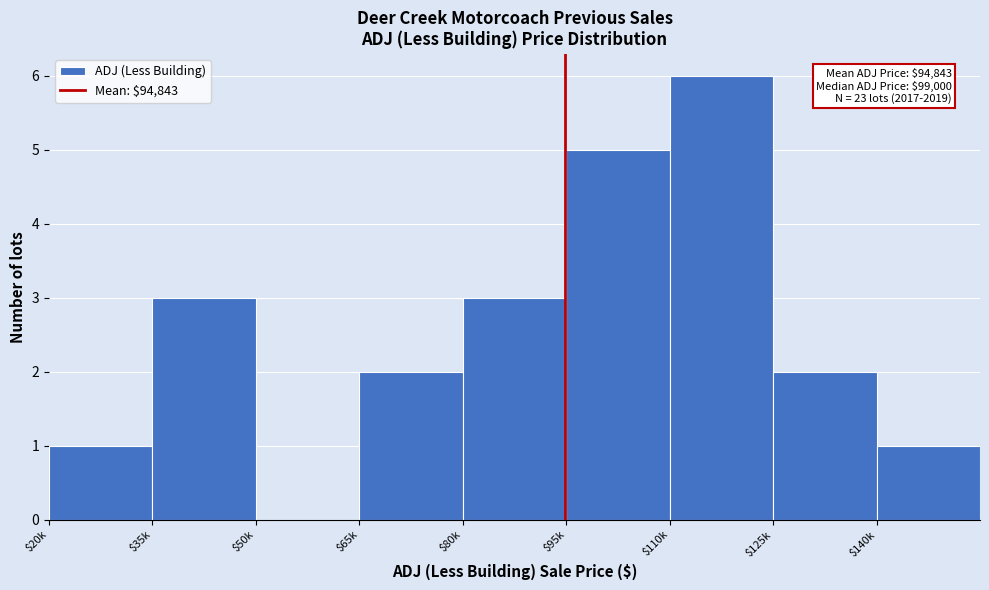

At which category does the chart reach its peak across all series?

$110k